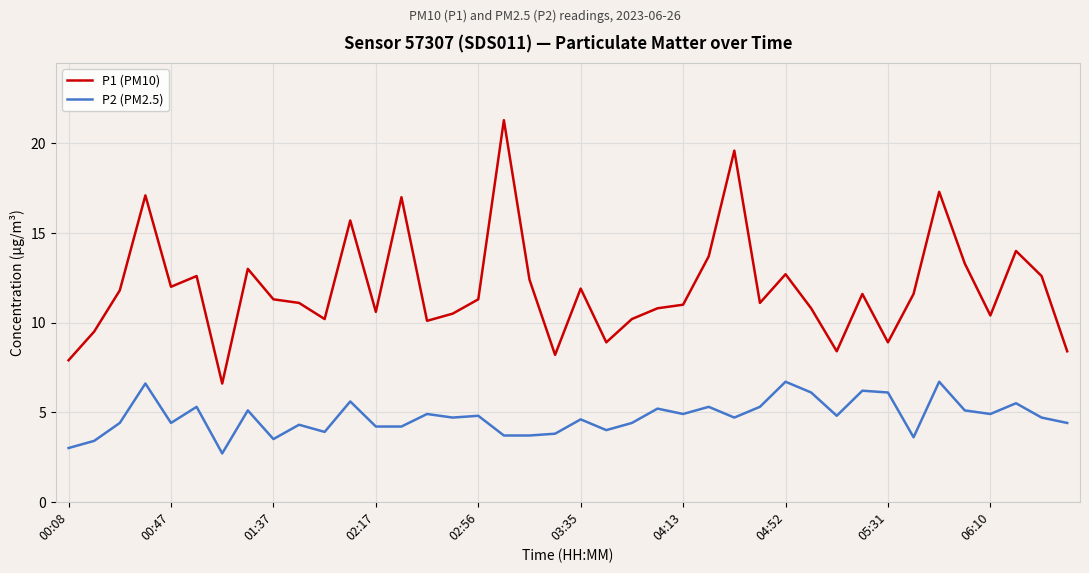

What are all the series names shown in the legend?

P1 (PM10), P2 (PM2.5)